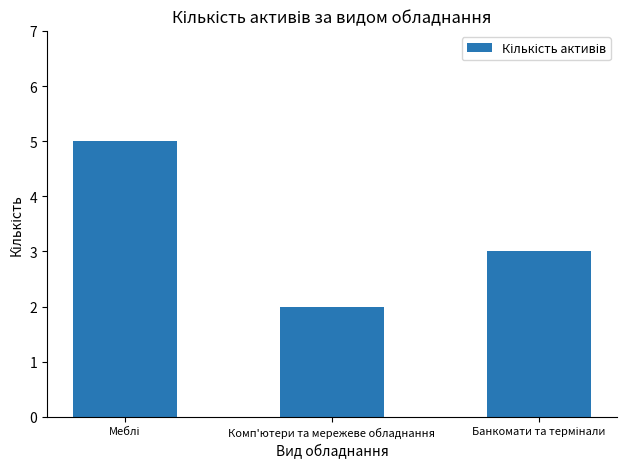

Count the number of categories in the chart.

3